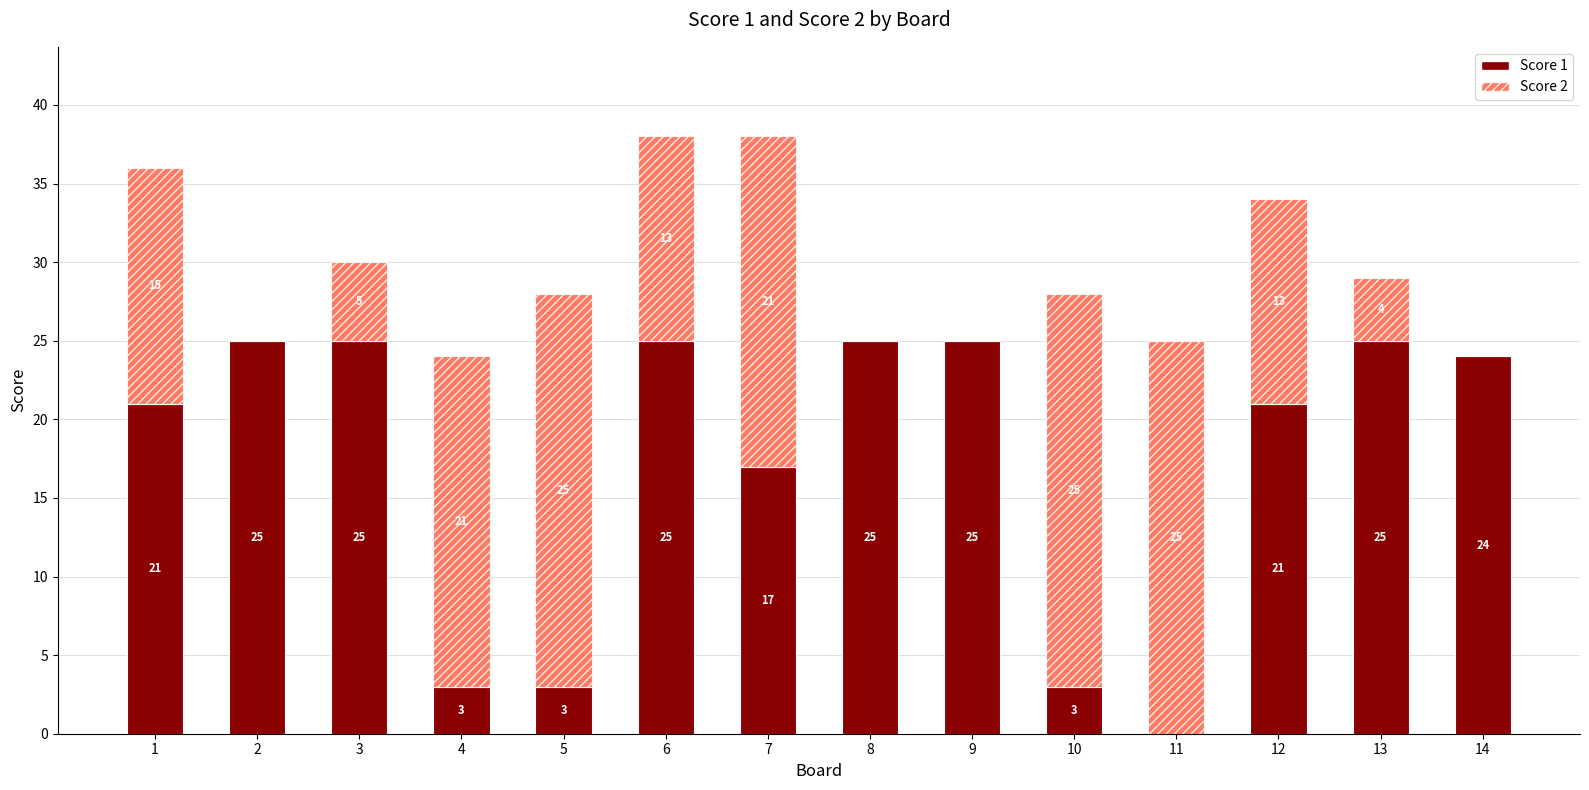

Count the number of data series in this chart.

2